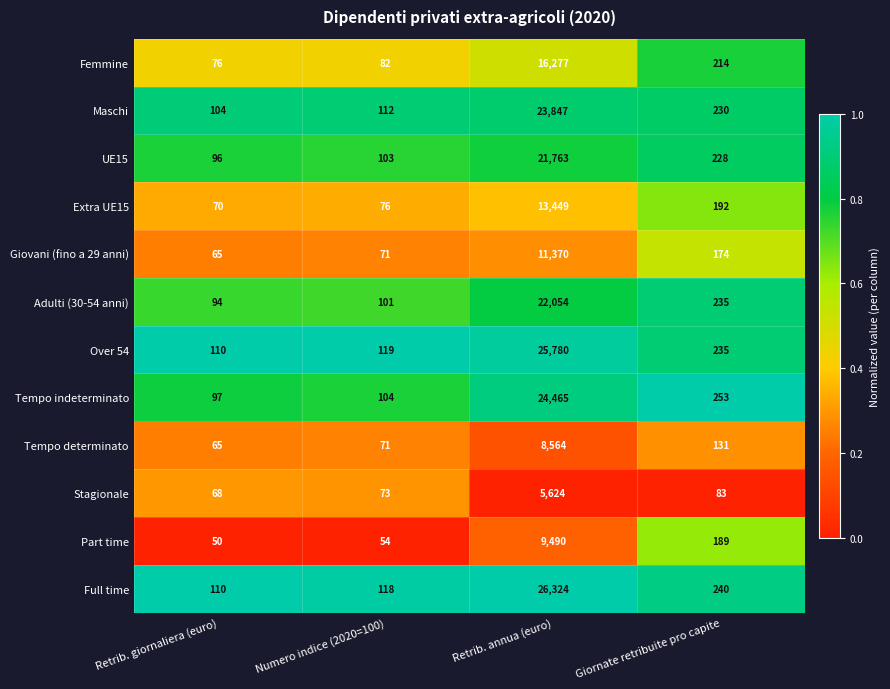

The value of Stagionale at Retrib. giornaliera (euro) is 68. True or false?

True